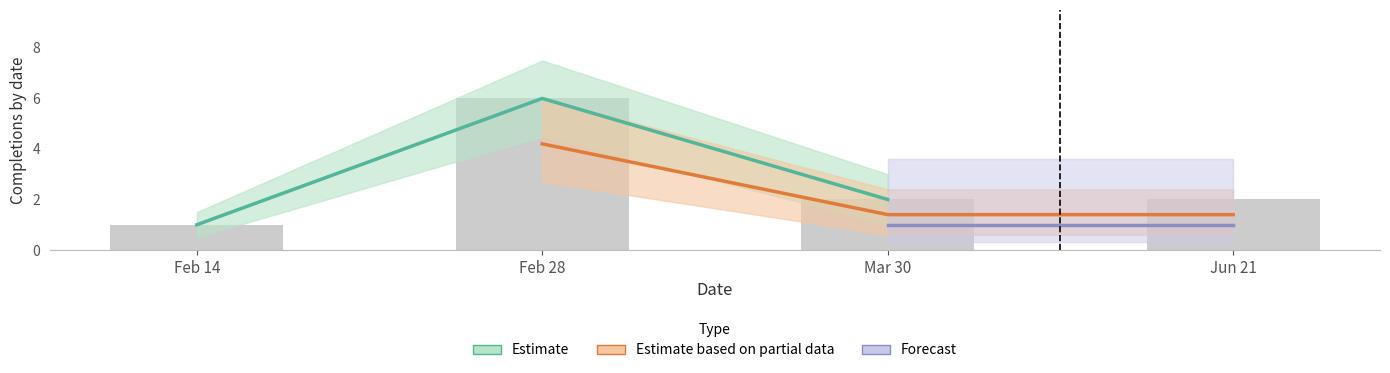

What position from the right is 2023-06?

1